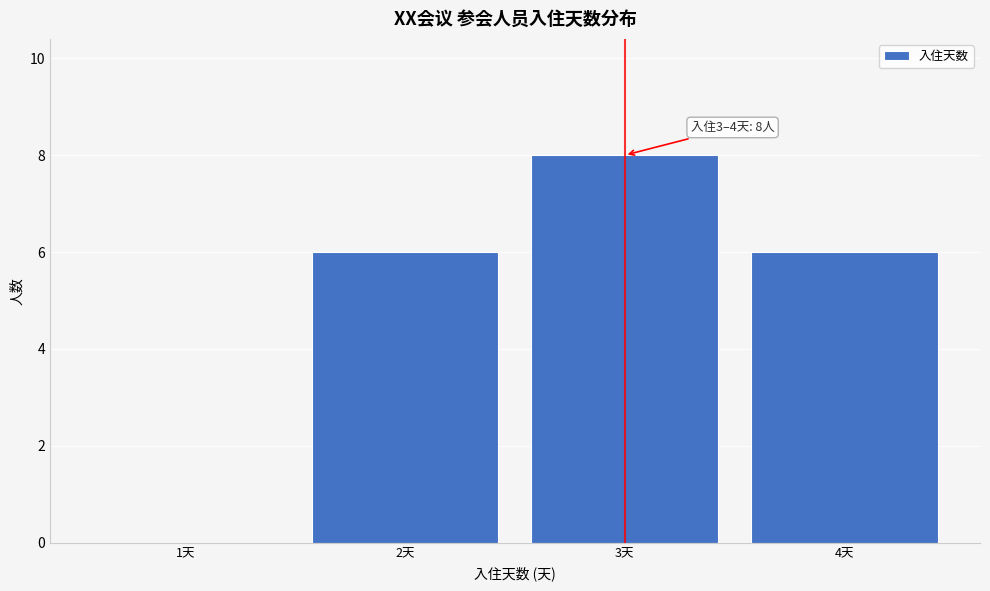

Reading right to left, transcribe all the data shown in this chart.

4天=6	3天=8	2天=6	1天=0